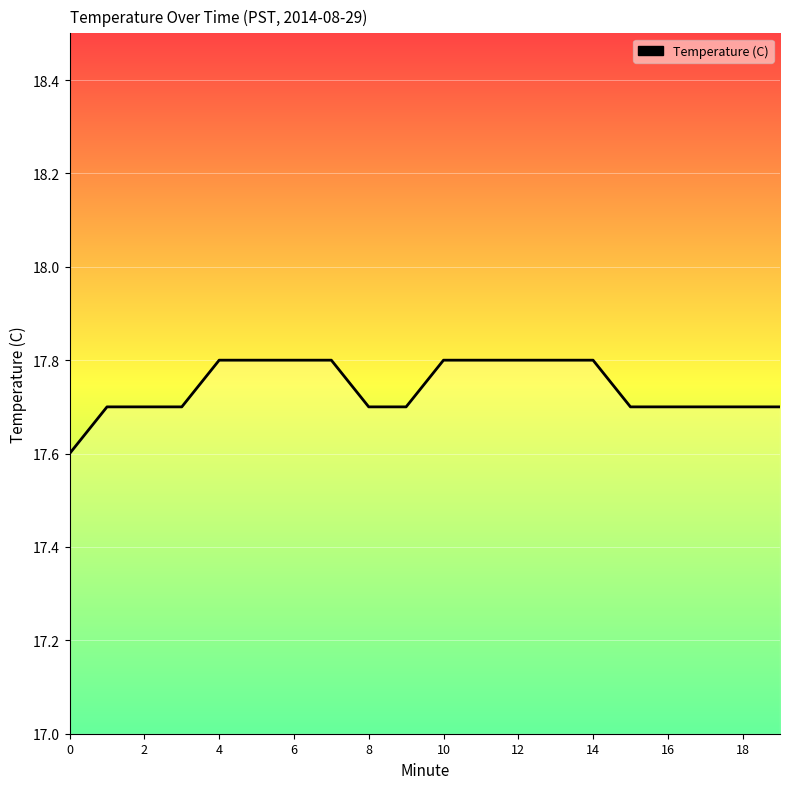

Approximately how many times larger is the value at 19 compared to 16?

1.0